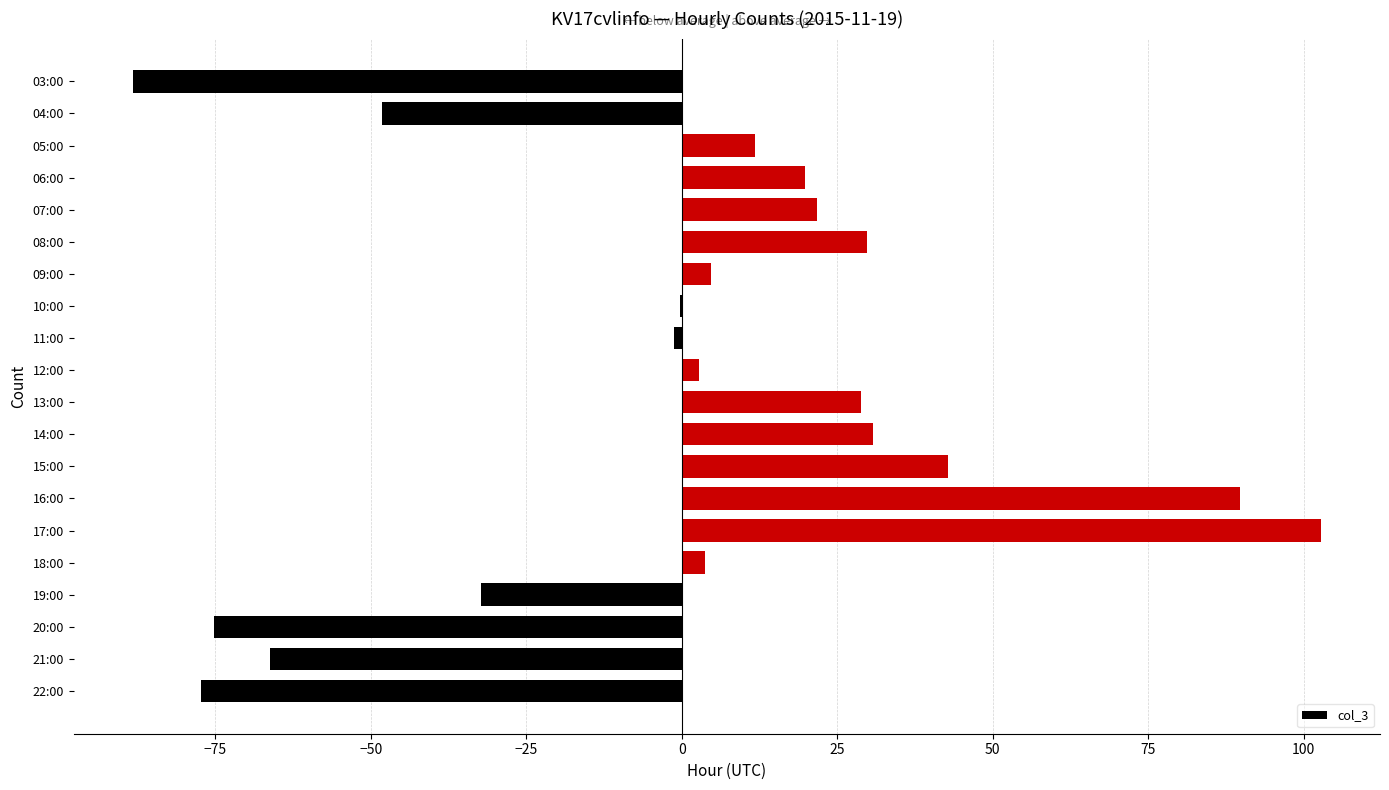

Is it true that the value at 13:00 is 28.8?

True